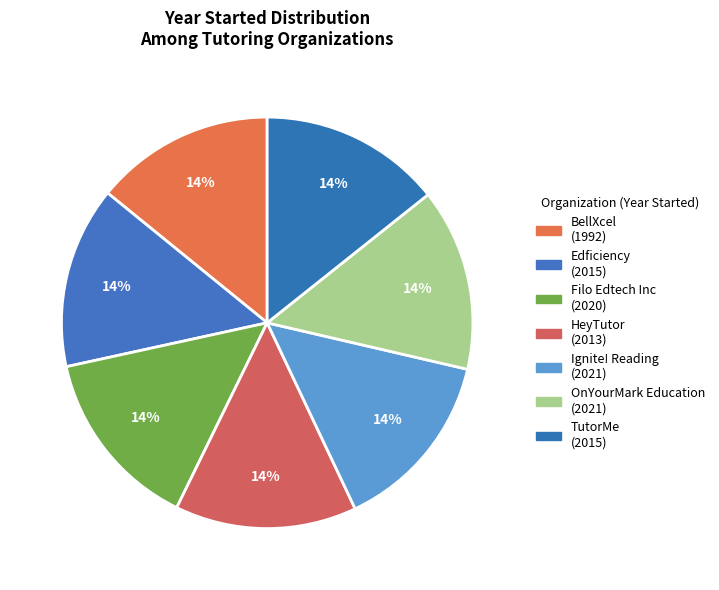

How many segments does this pie chart have?

7